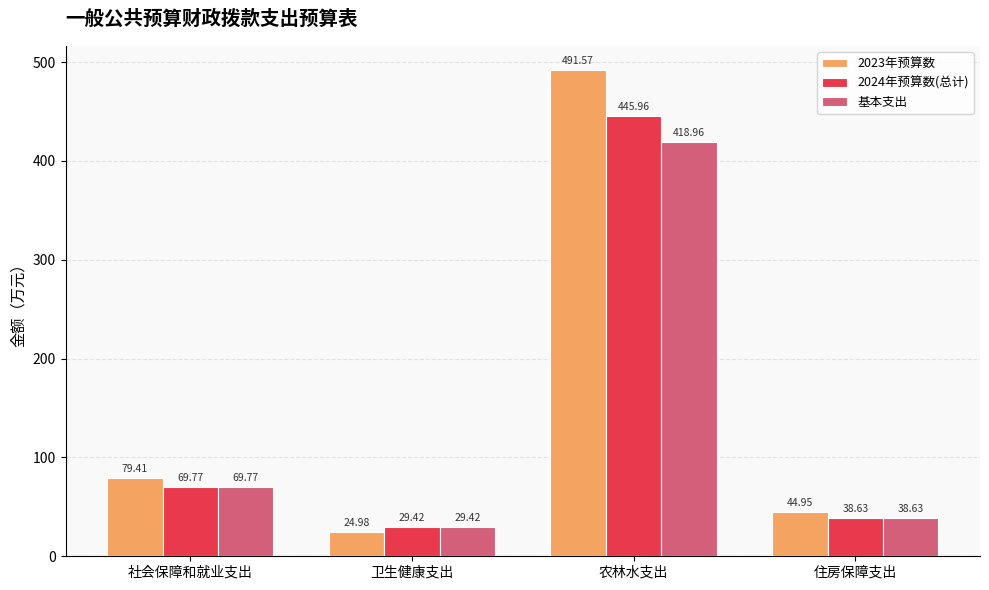

The 2024年预算数(总计) series shows 723.3 at 农林水支出. True or false?

False